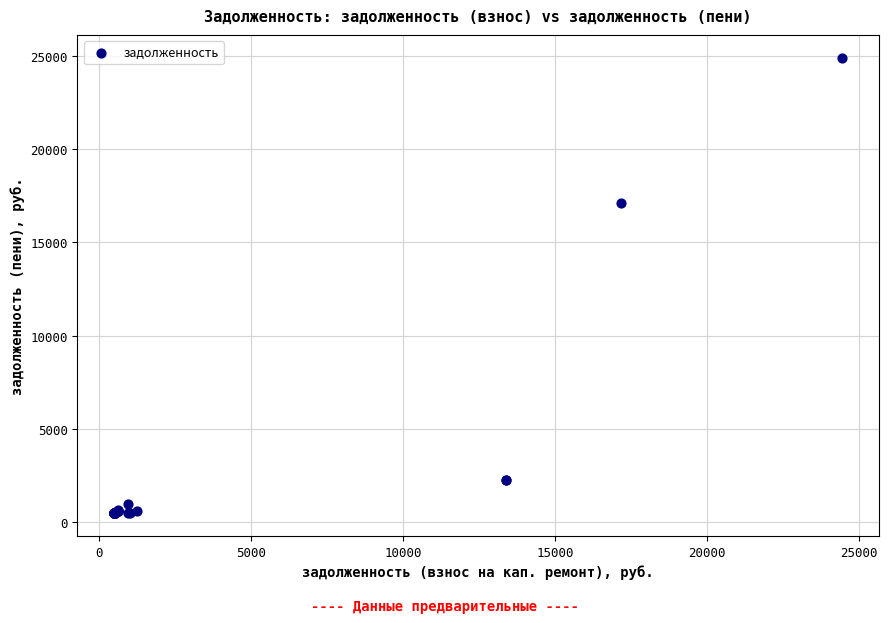

What Y value in the scatter plot is closest to 12681?

17090.7